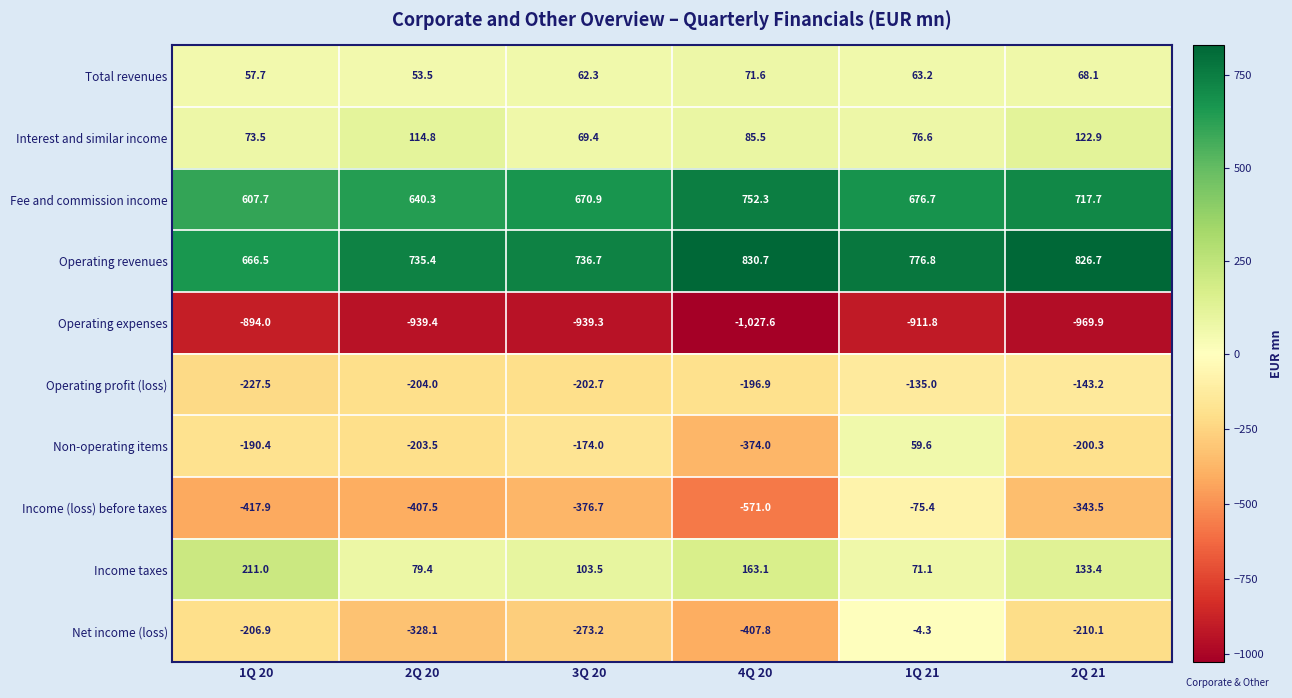

At which category is the sum across all series the highest?

1Q 21